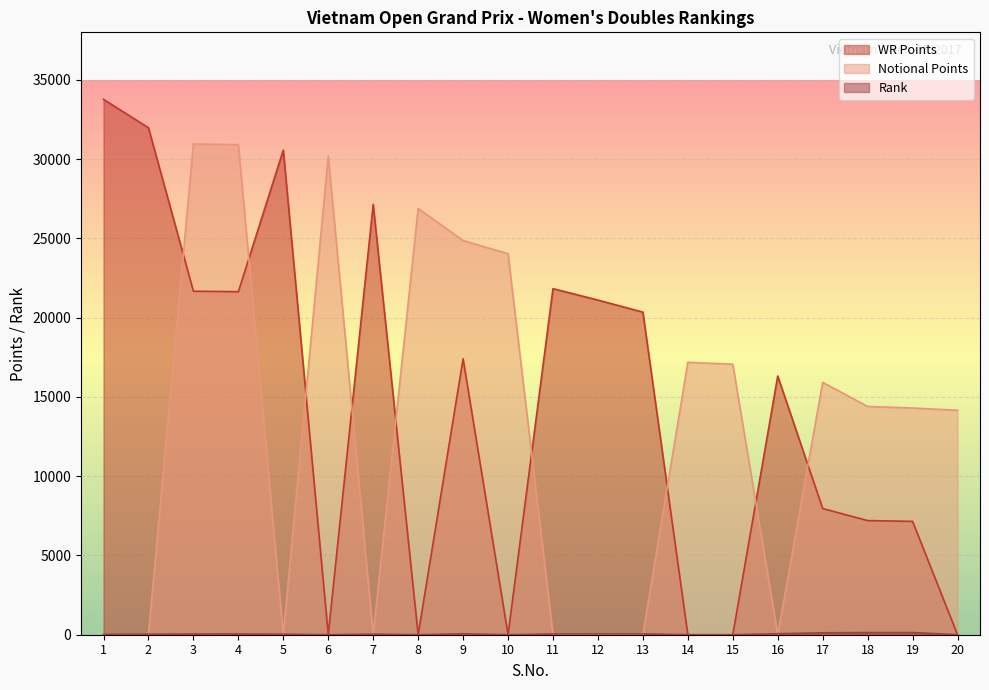

How many lines are shown in the chart?

3